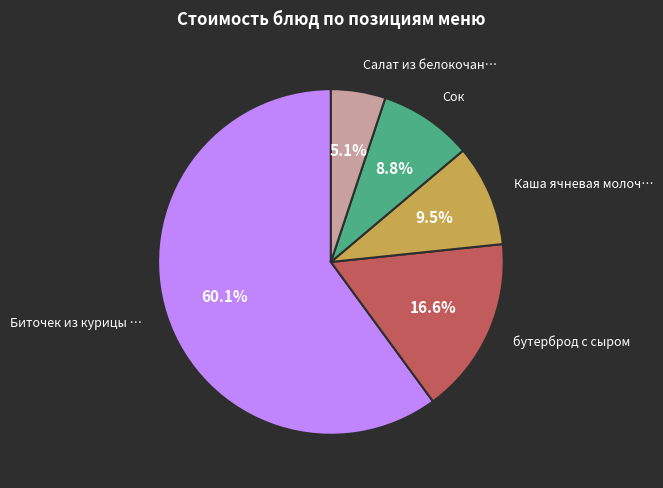

Is there a majority slice in this chart?

Yes